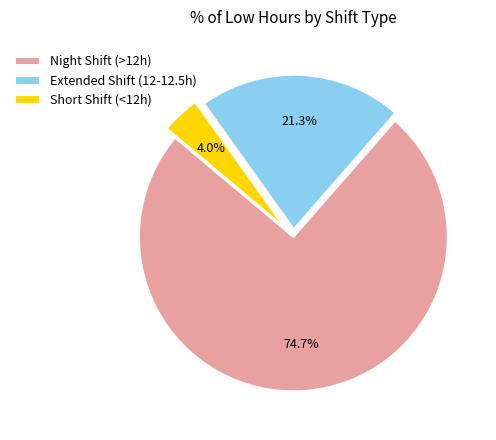

Combined, what portion of the pie is Night Shift (>12h) and Extended Shift (12-12.5h)?

96.0%